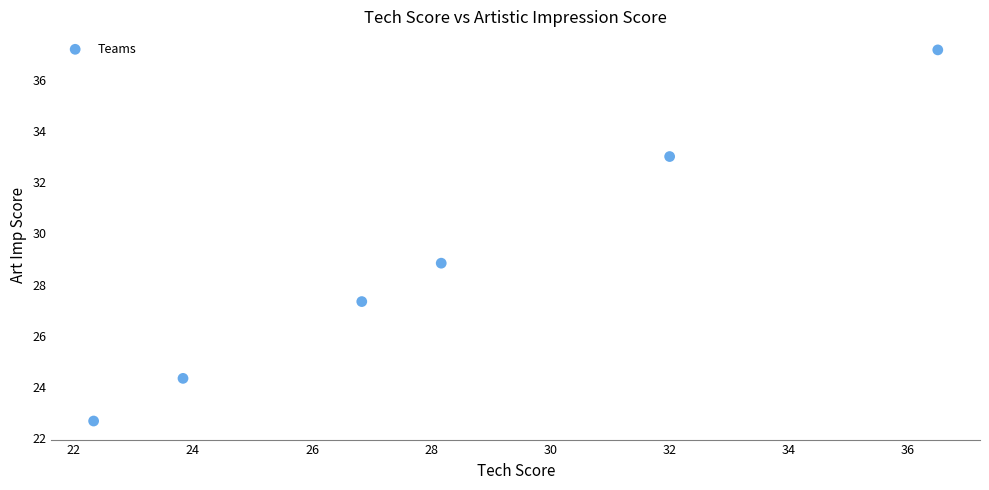

What is the range of Y values (max minus min)?

14.5